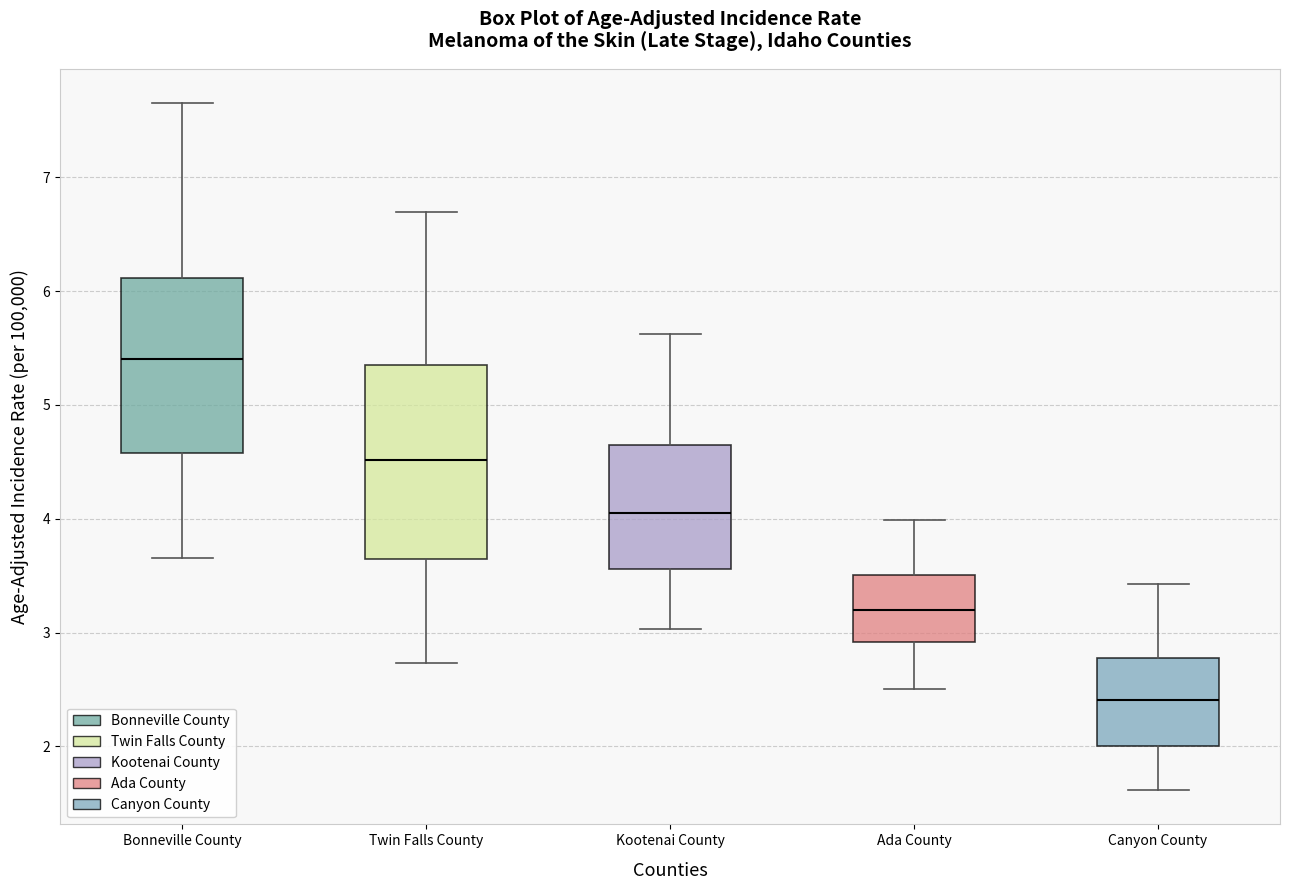

Where does the lower whisker of the box for Kootenai County end on the y-axis? The values are not printed on the chart, so give them approximately, as read against the axis.

3.0